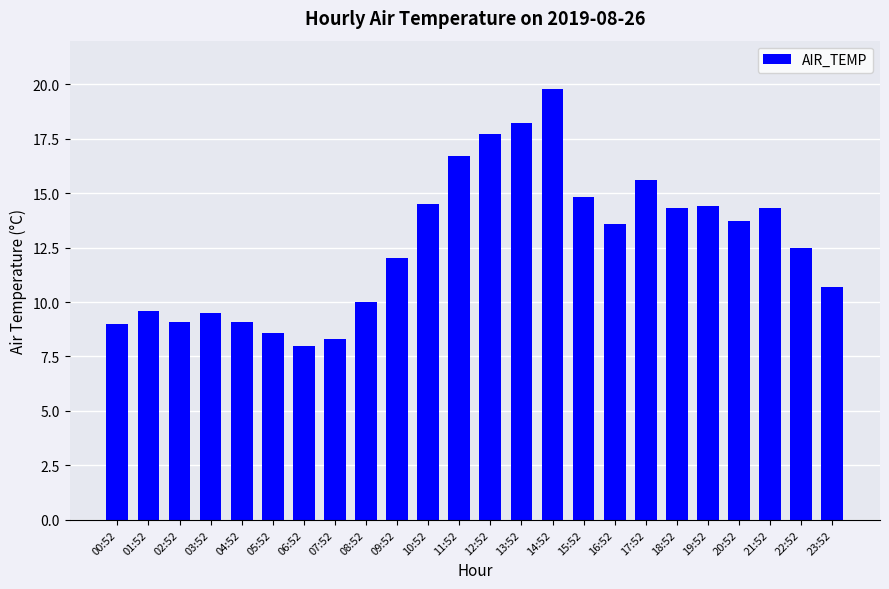

What is the minimum value shown in the chart?

8.0